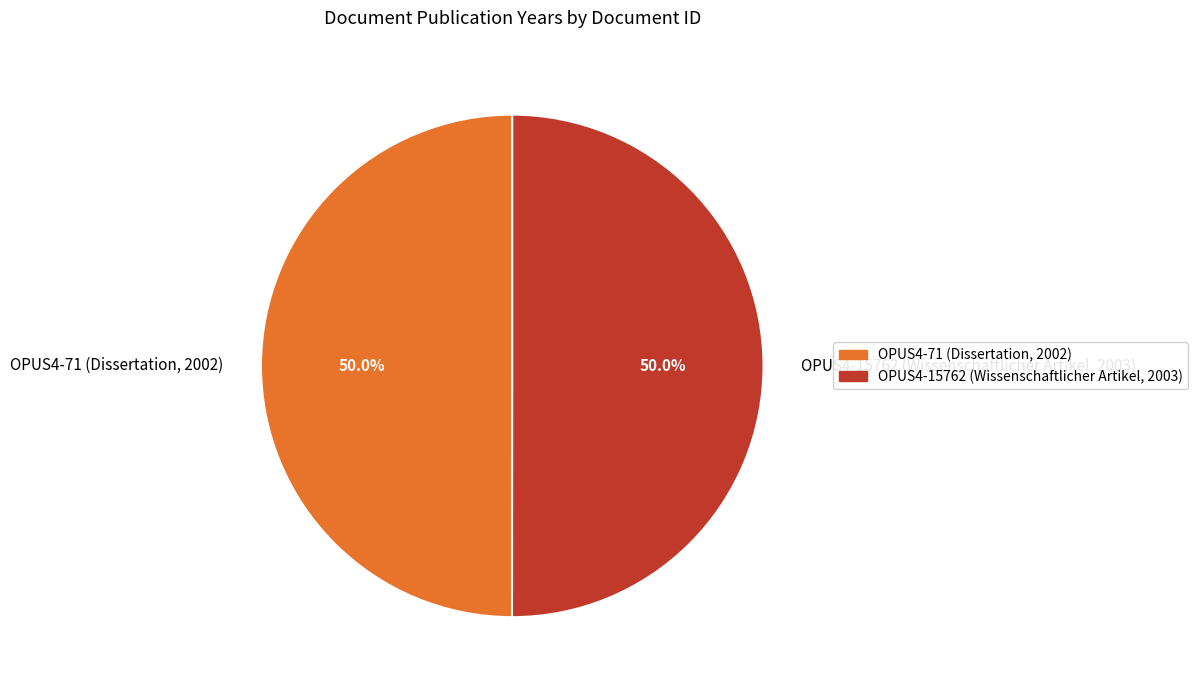

Combined, do OPUS4-71 (Dissertation, 2002) and OPUS4-15762 (Wissenschaftlicher Artikel, 2003) account for over 50%?

Yes